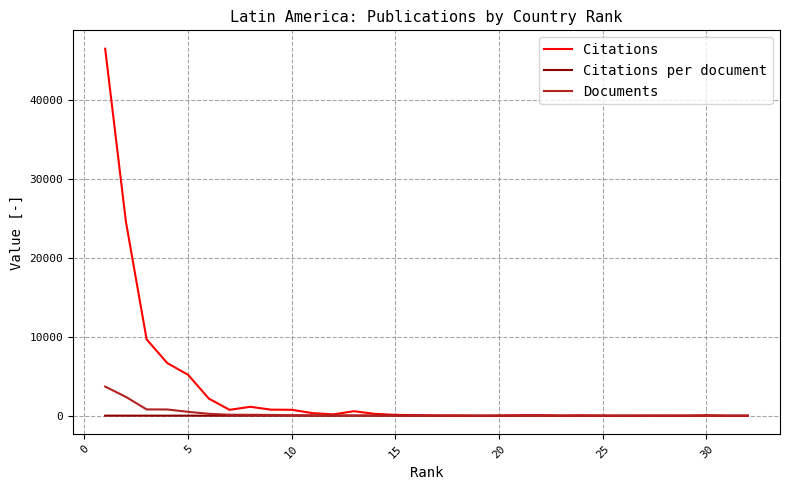

Which series has the widest spread of values?

Citations